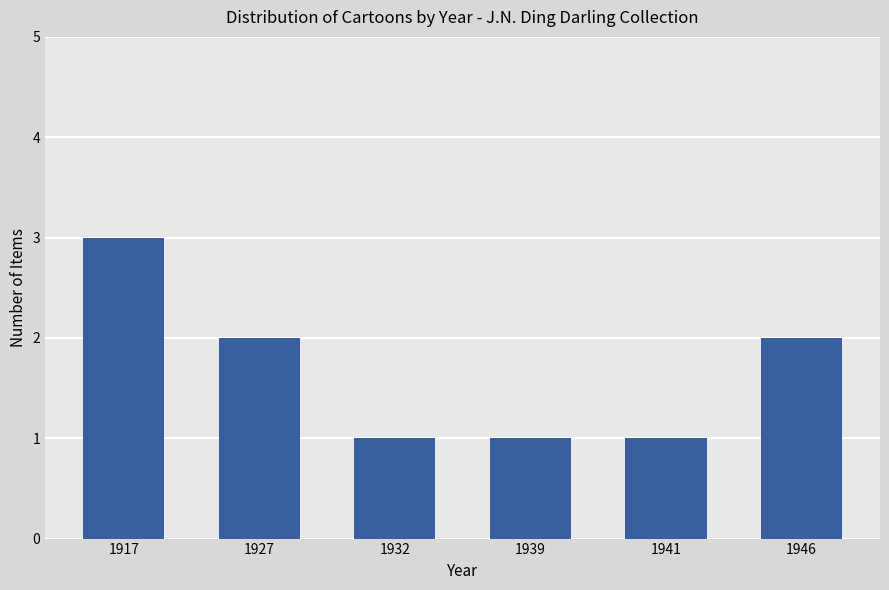

What is the approximate value at 1941?

1